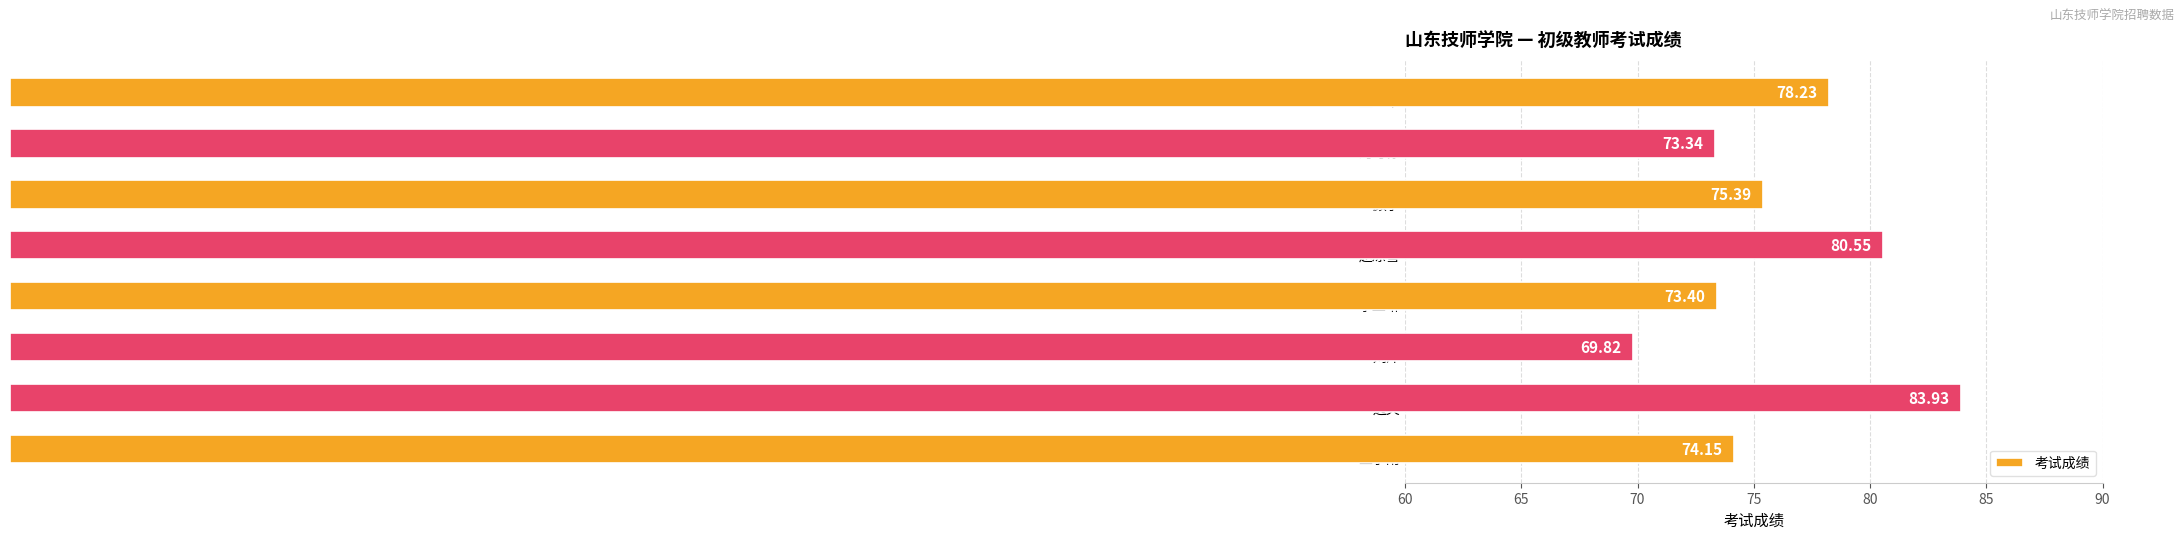

What is the difference between the maximum and minimum values?

14.1